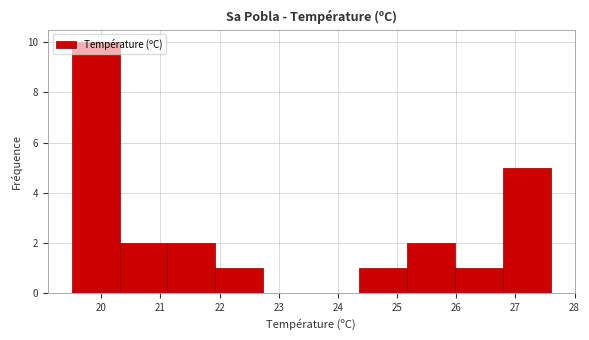

Which range on the x-axis has the tallest bar?

19.50 to 20.31